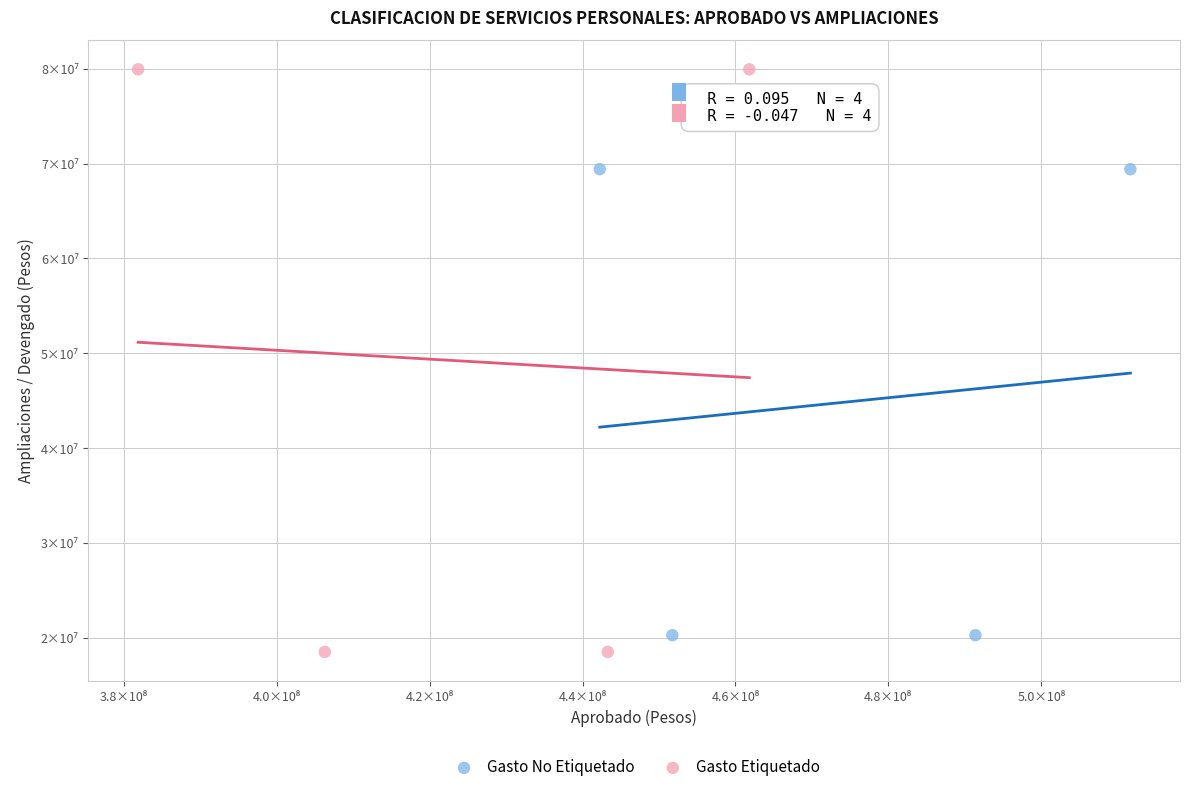

Which series contains the highest Y value?

Gasto Etiquetado